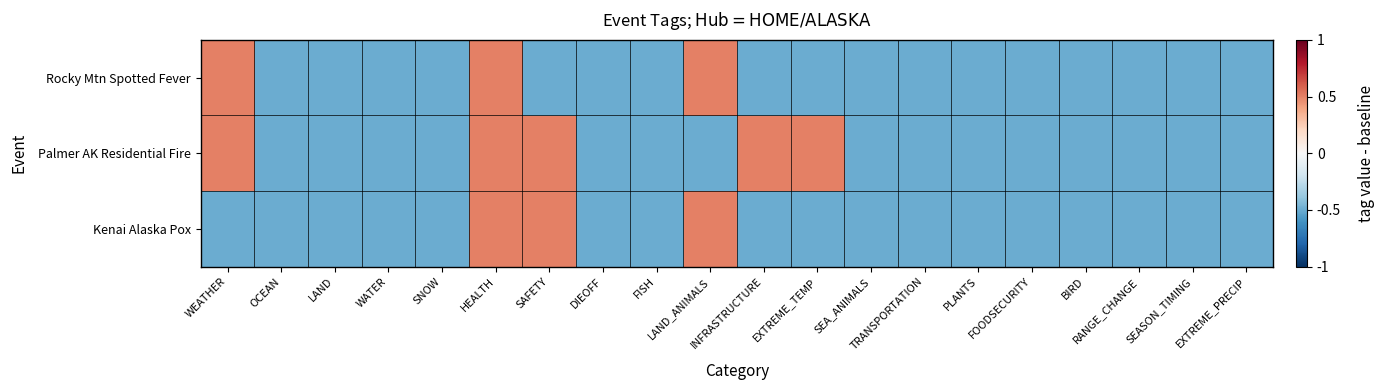

What is the smallest value displayed?

-0.5